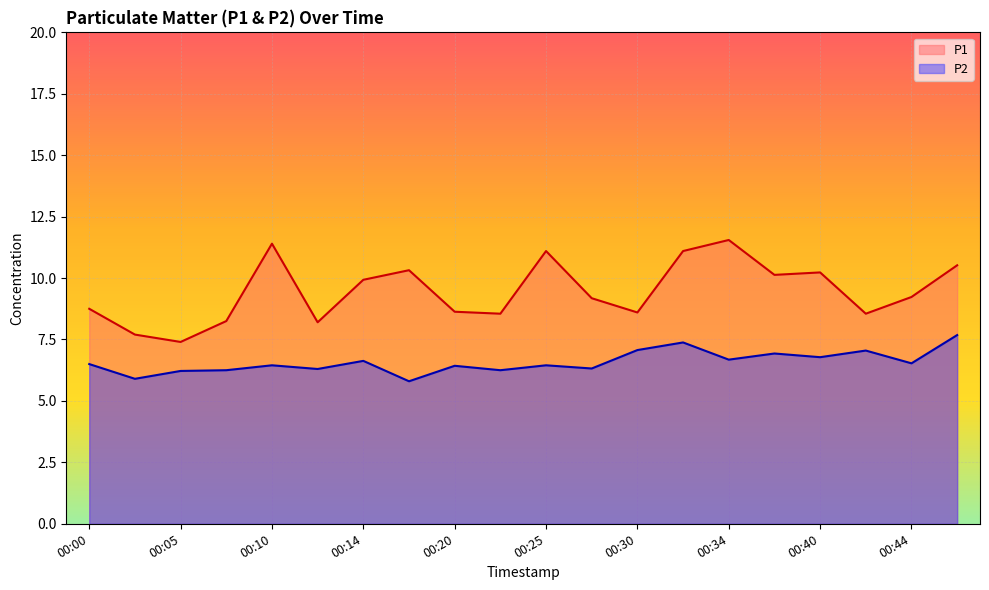

In P2, how many points are higher than both neighbors (excluding endpoints)?

7